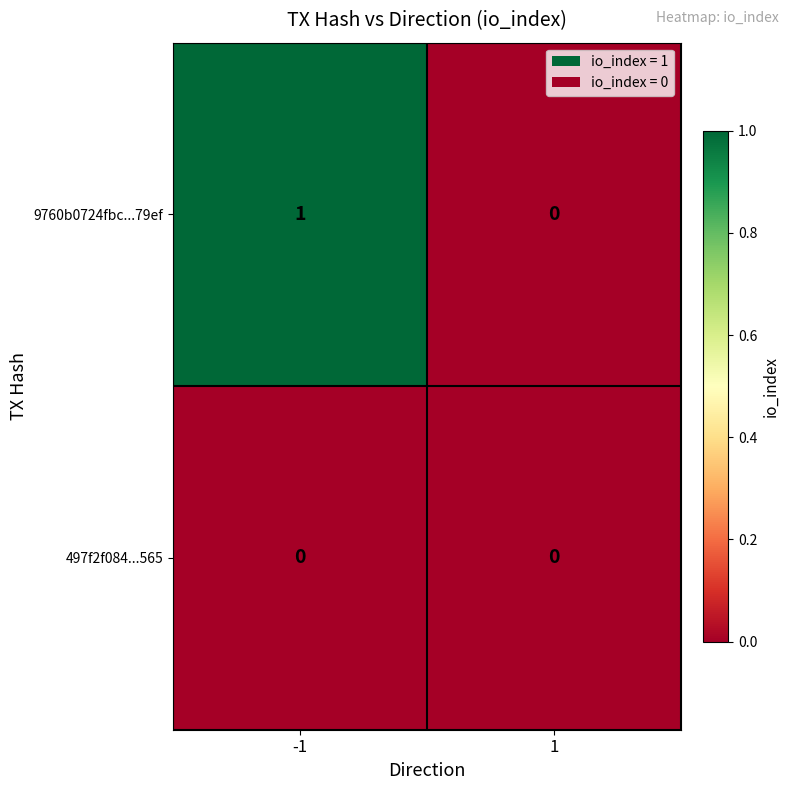

Reading left to right, extract all data points from this chart.

9760b0724fbc...79ef: 1	0
497f2f084...565: 0	0